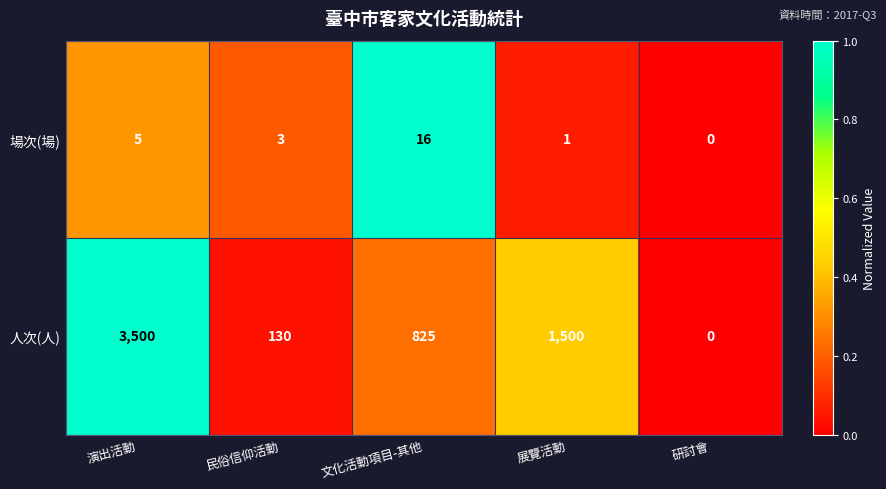

How many distinct data groups are displayed?

2